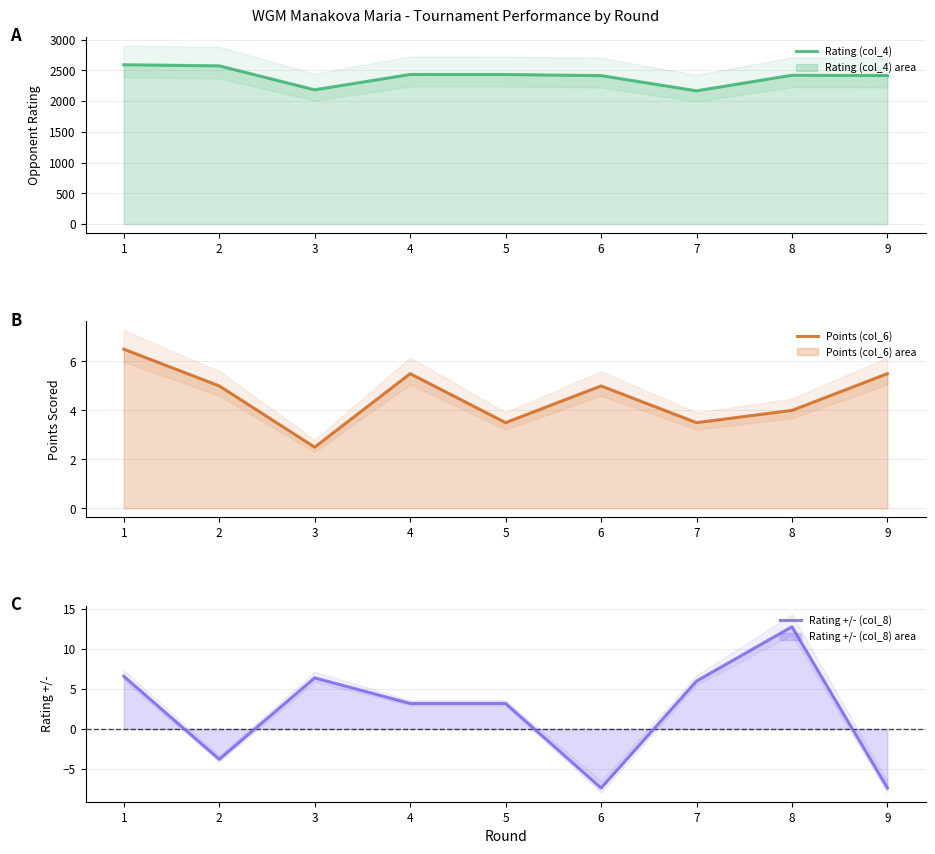

At which label does Rating (col_4) first exceed 2420?

1